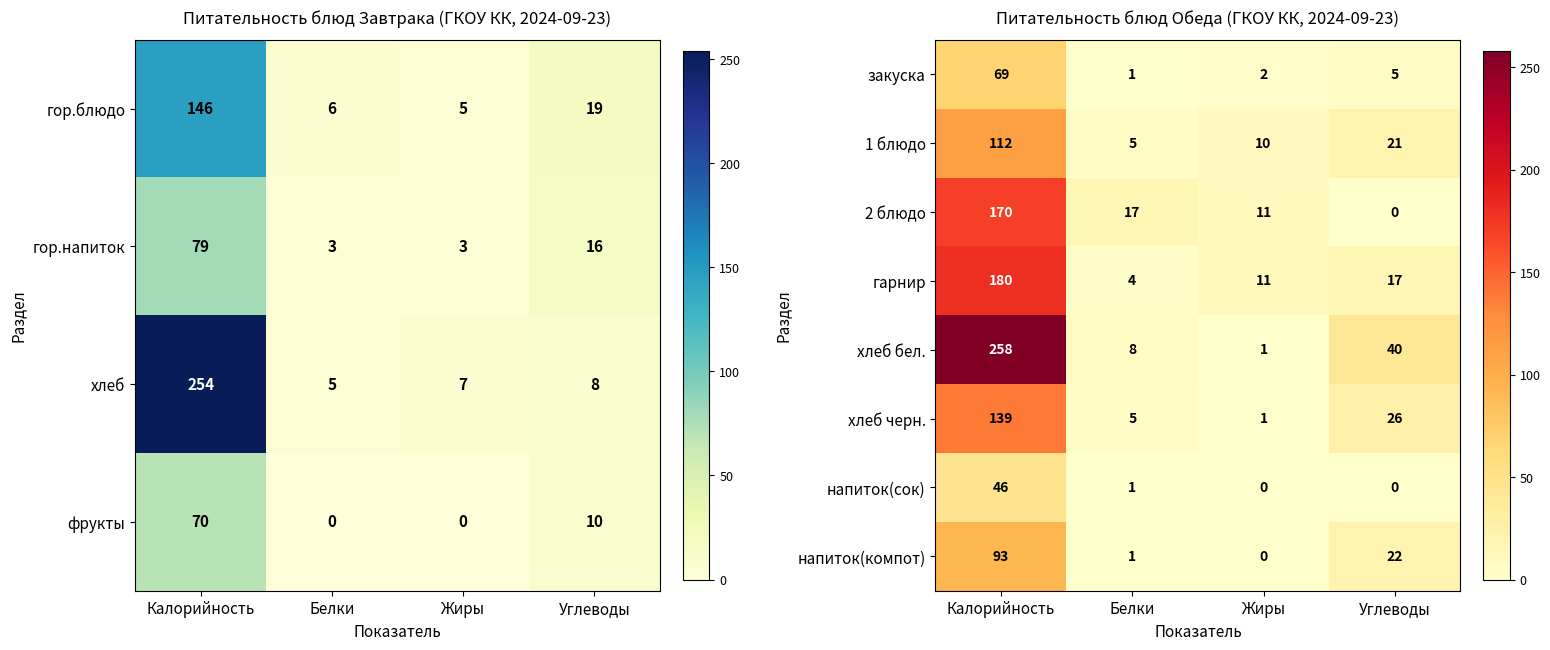

Rank the categories by хлеб бел. value from lowest to highest.

Жиры, Белки, Углеводы, Калорийность